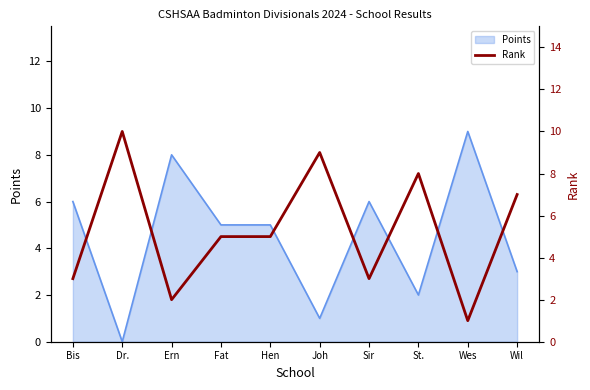

The Points series shows 8 at Ern. True or false?

True